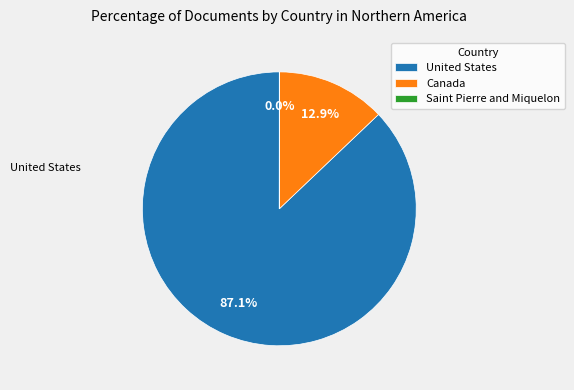

What portion of the pie excludes Canada?

87.1%